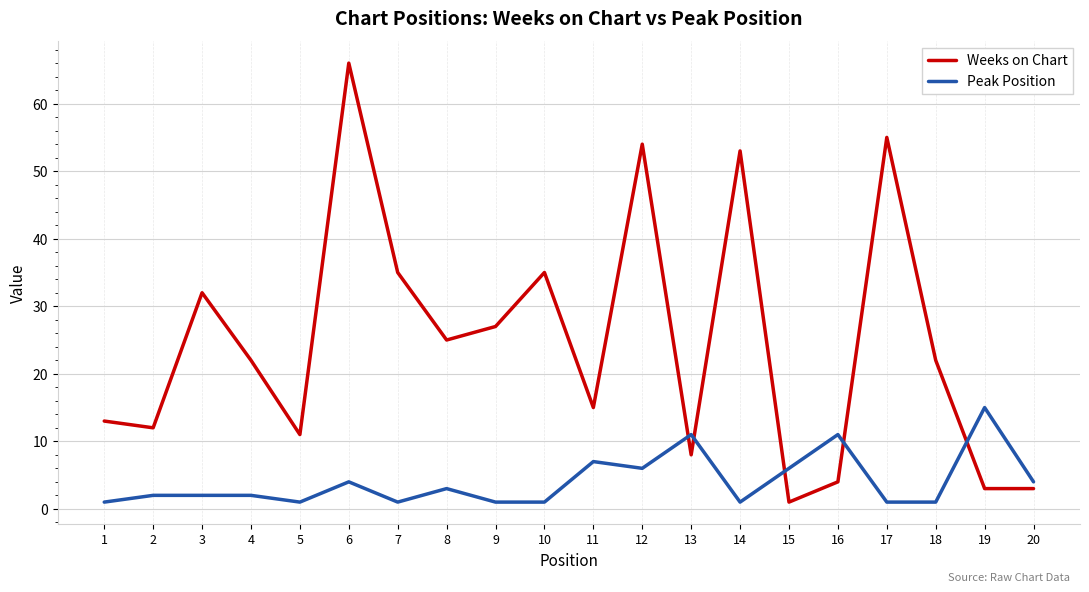

Which category has the highest value across all series?

6